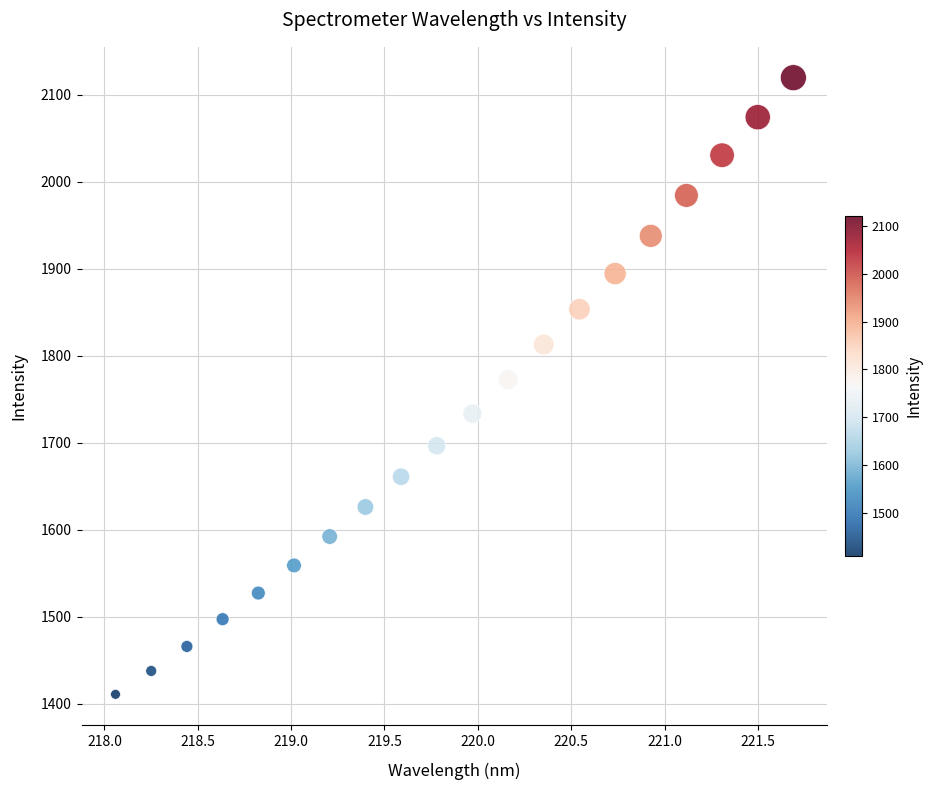

What is the range of Y values (max minus min)?

708.9